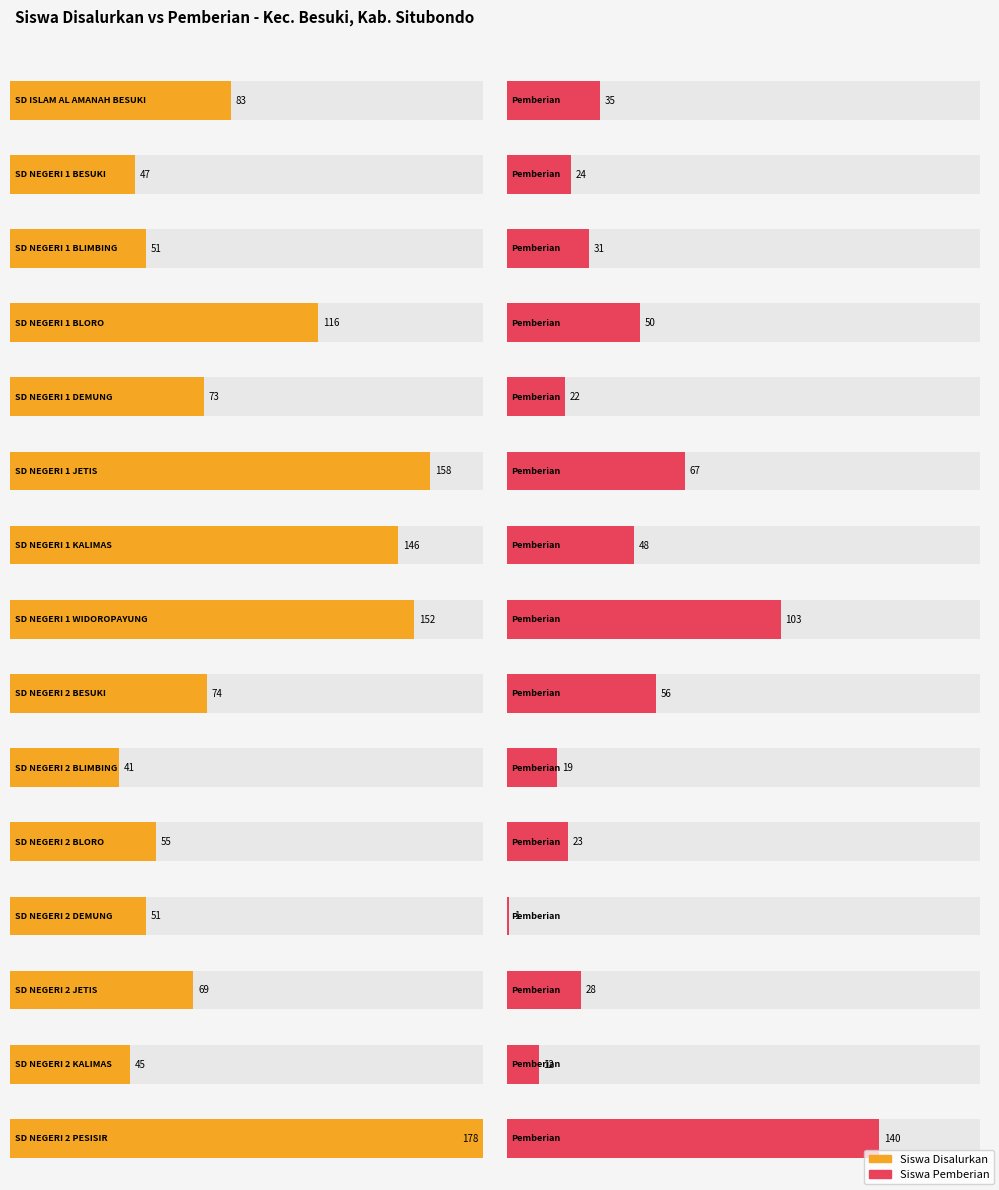

Read the Siswa Disalurkan value at SD NEGERI 2 PESISIR.

178